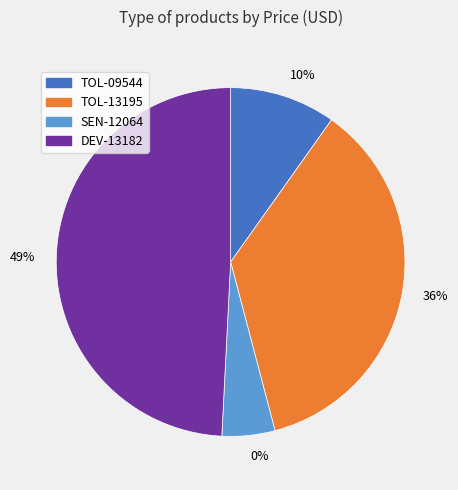

Is it true that TOL-09544 is 10% of the pie?

True